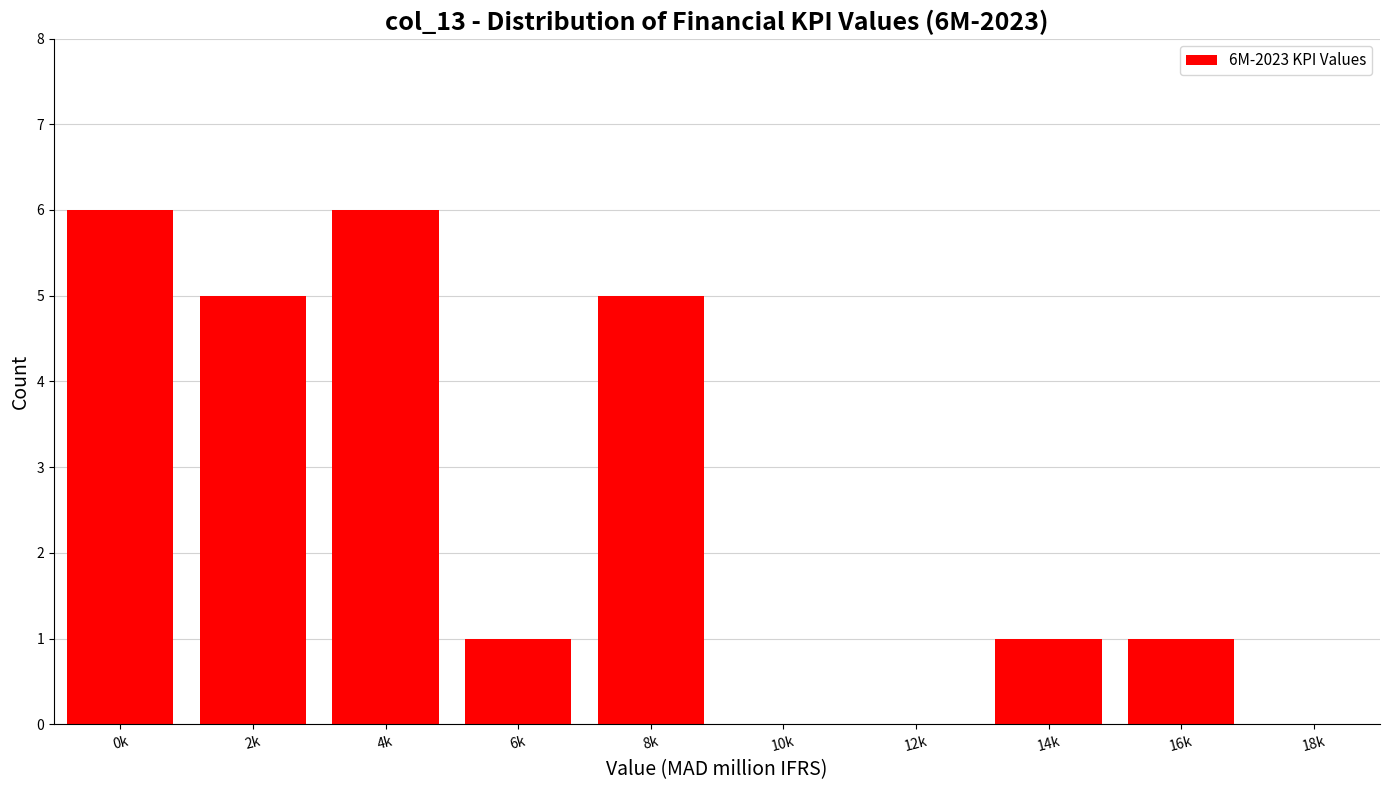

Reading right to left, transcribe all the data shown in this chart.

16k=1	14k=1	12k=0	10k=0	8k=5	6k=1	4k=6	2k=5	0k=6